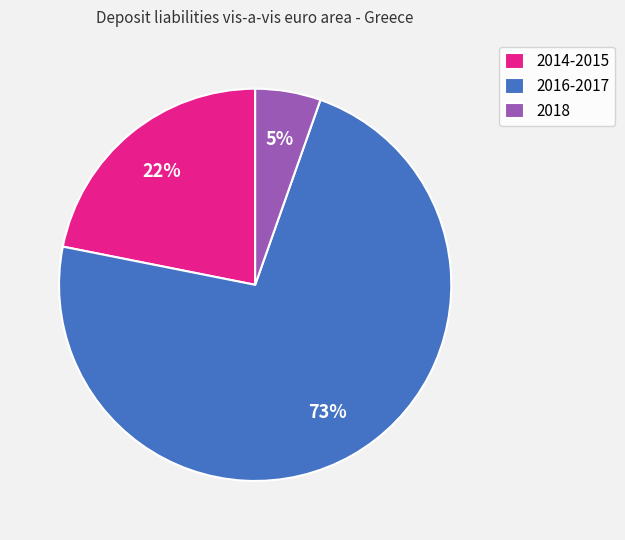

Combined, do 2016-2017 and 2018 account for over 50%?

Yes